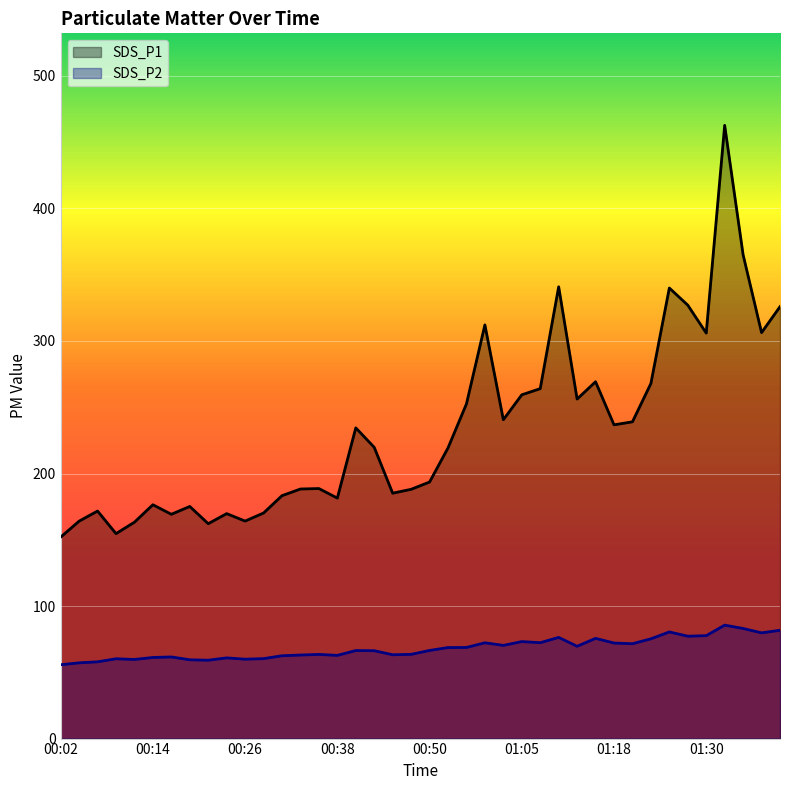

At 00:19, list the series in order from largest to smallest.

SDS_P1, SDS_P2